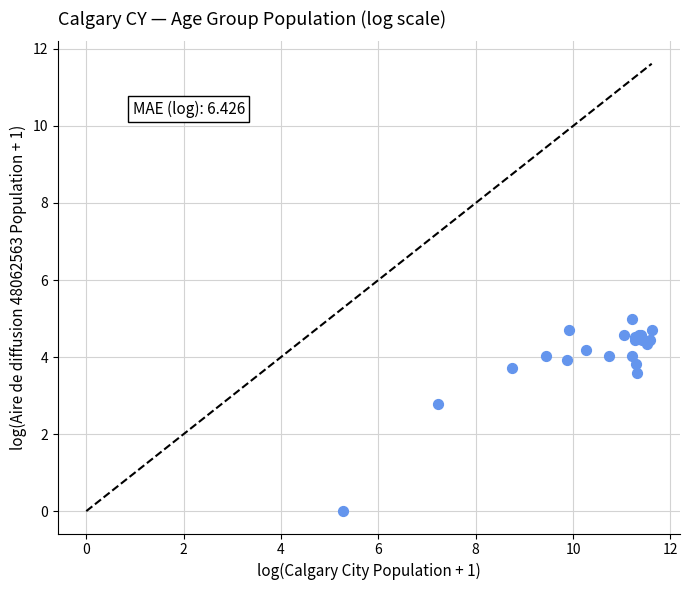

What Y value in the scatter plot is closest to 2?

2.8